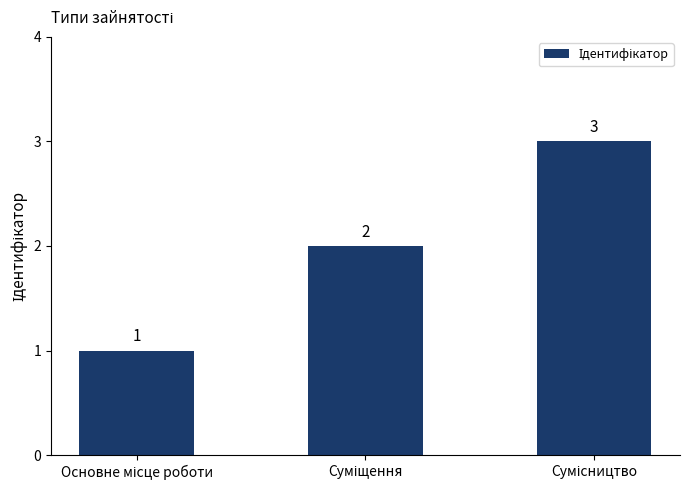

Count the values in the range 1 to 3.

3